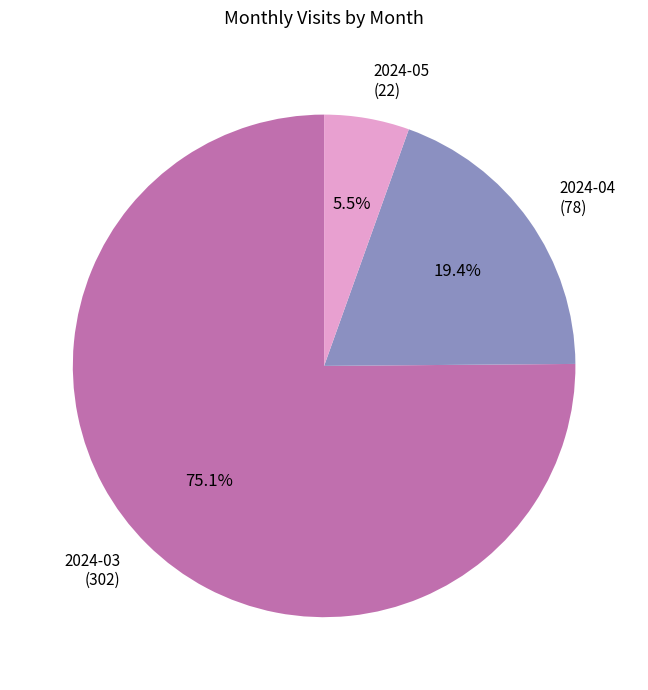

Which slice is the smallest?

2024-05 (22)